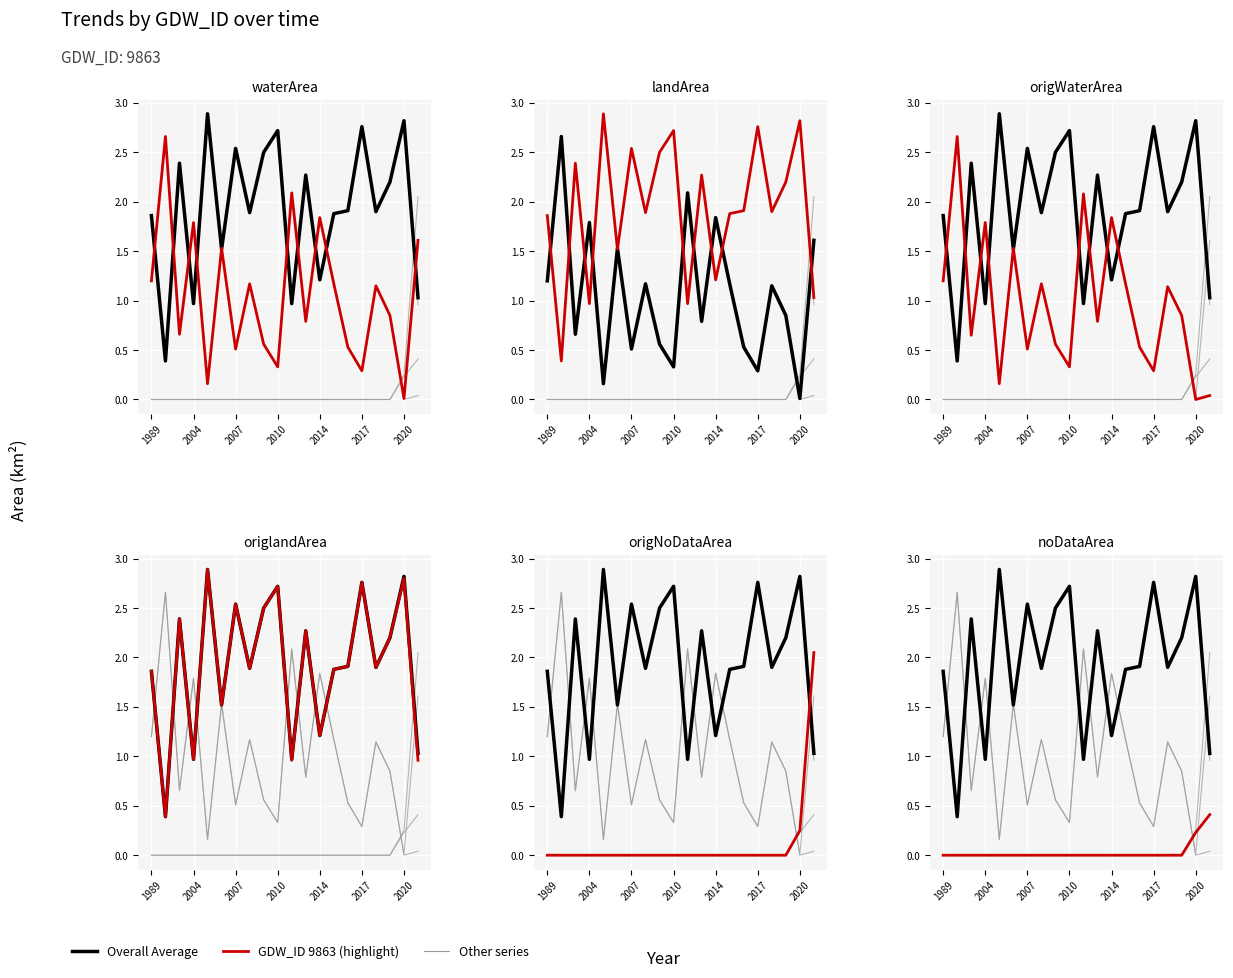

Where is origWaterArea nearest to the value 1?

2018